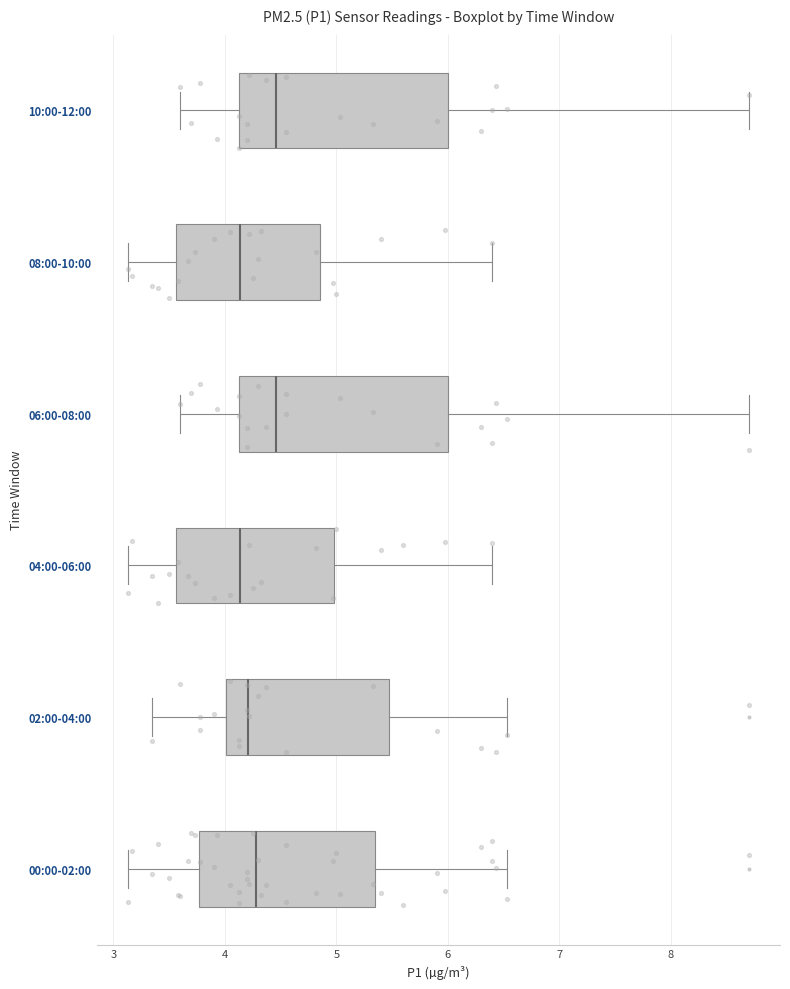

Reading bottom to top, transcribe this box plot: for each box, give where its median line is, the range the box spans, and where its two whiskers end, as read against the x-axis. The values are not printed on the chart, so give them approximately, as read against the axis.

00:00-02:00: median 4.3, box 3.8 to 5.3, whiskers 3.1 to 6.5
02:00-04:00: median 4.2, box 4.0 to 5.5, whiskers 3.4 to 6.5
04:00-06:00: median 4.1, box 3.6 to 5.0, whiskers 3.1 to 6.4
06:00-08:00: median 4.5, box 4.1 to 6.0, whiskers 3.6 to 8.7
08:00-10:00: median 4.1, box 3.6 to 4.9, whiskers 3.1 to 6.4
10:00-12:00: median 4.5, box 4.1 to 6.0, whiskers 3.6 to 8.7